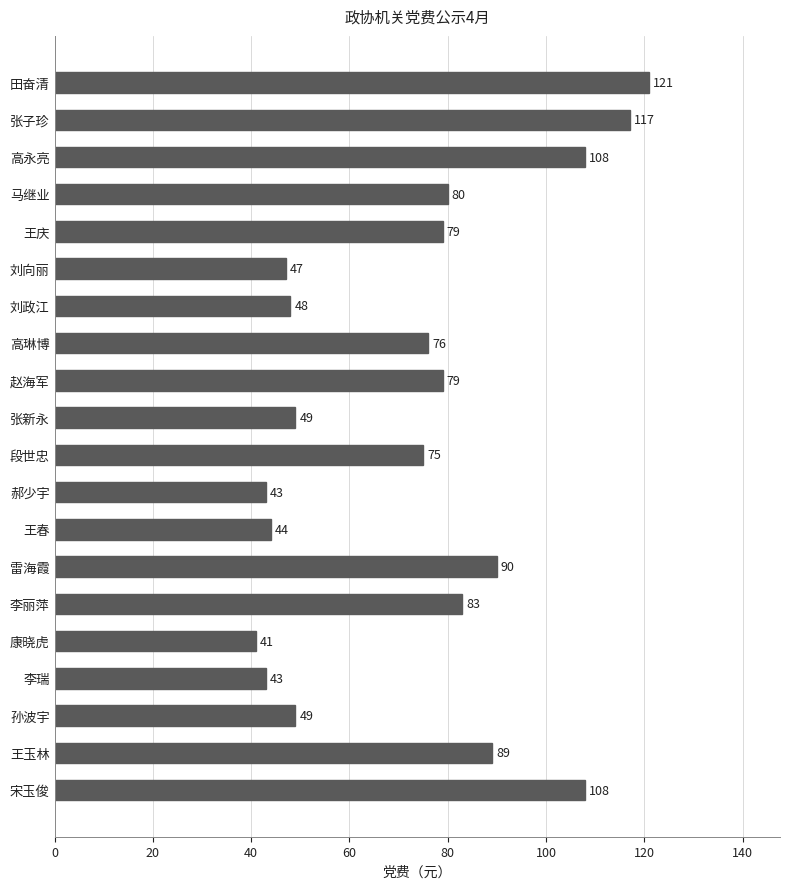

How many values are below 79?

10